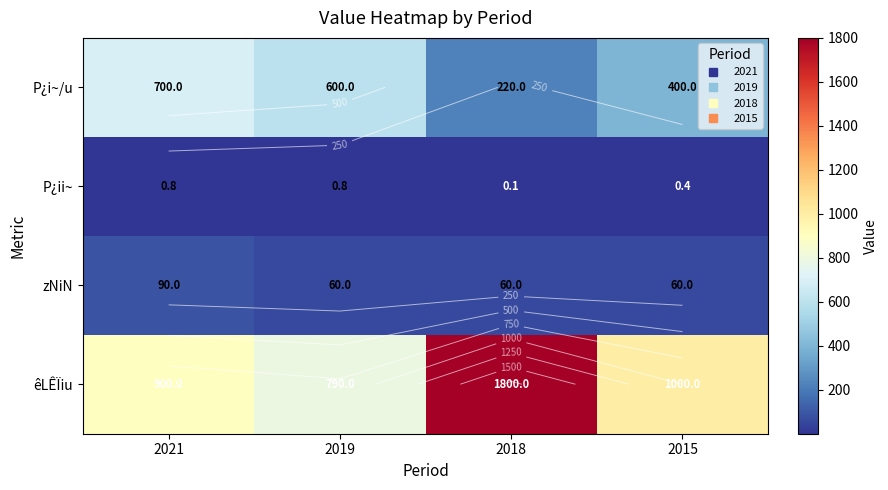

At which label does zNiN reach its peak?

2021